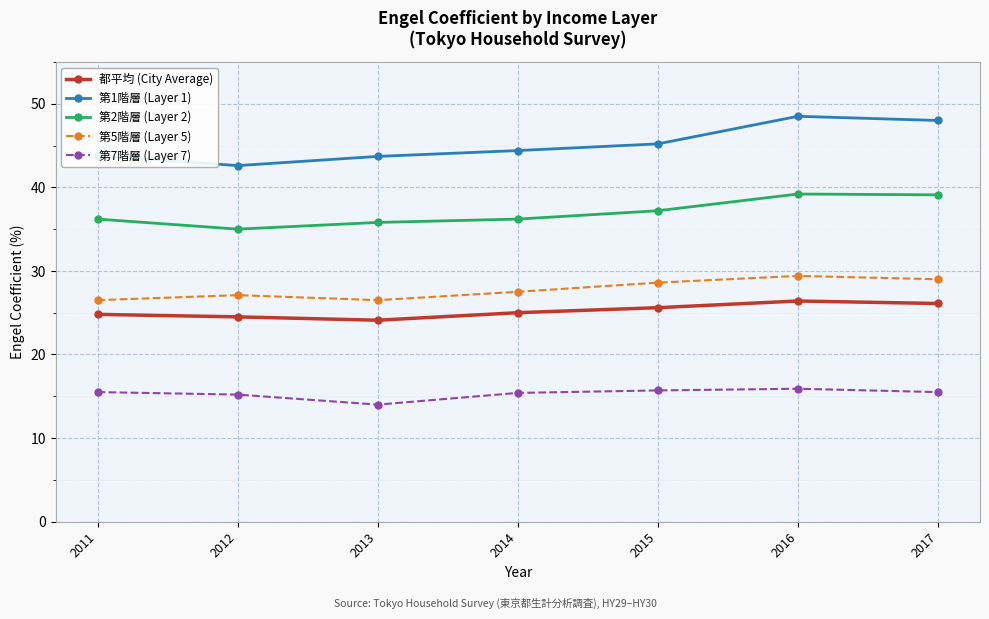

How many distinct data groups are displayed?

5